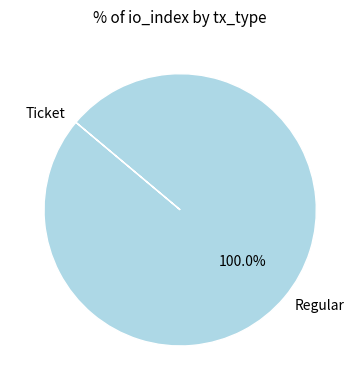

Which category has the biggest portion of the pie?

Regular